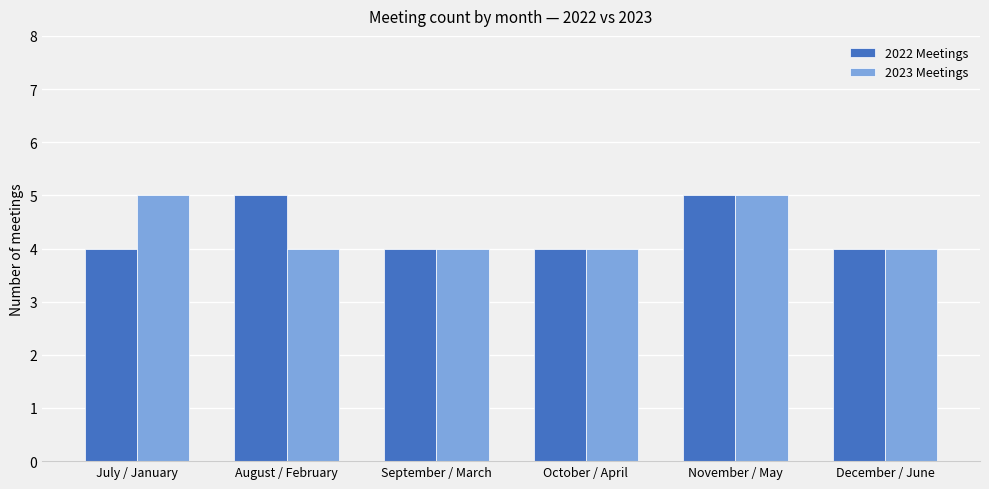

What is the value of the 2023 Meetings bar at the 1st from the left?

5